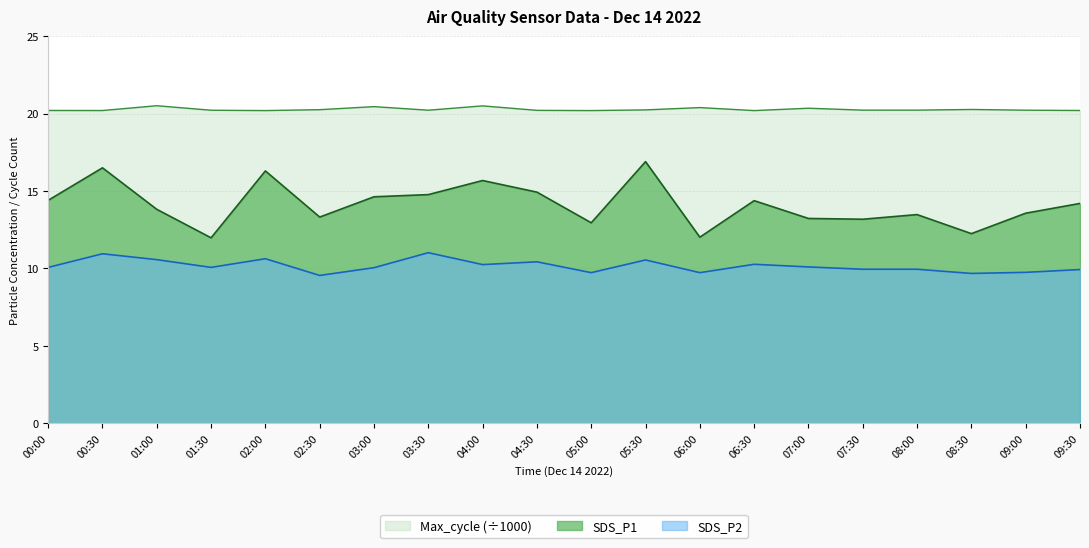

How many values in the SDS_P1 series exceed 14?

10